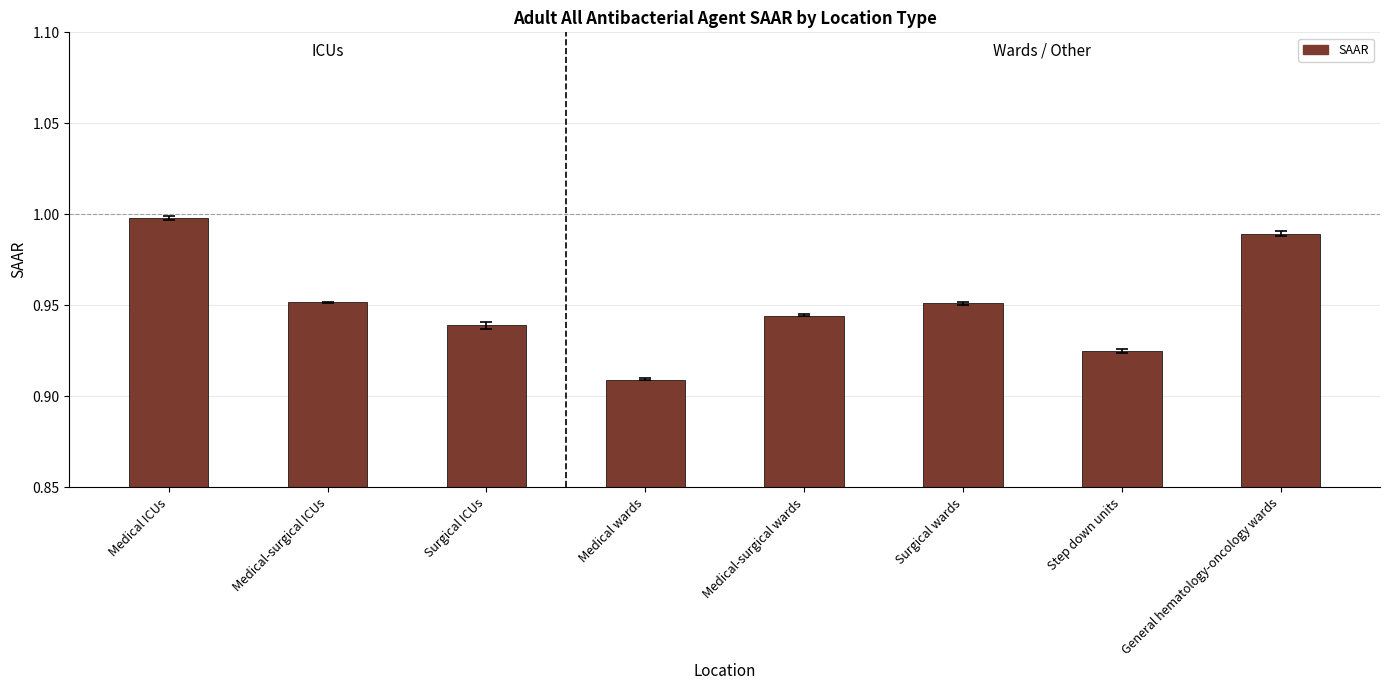

What is the sum of all values?

7.6